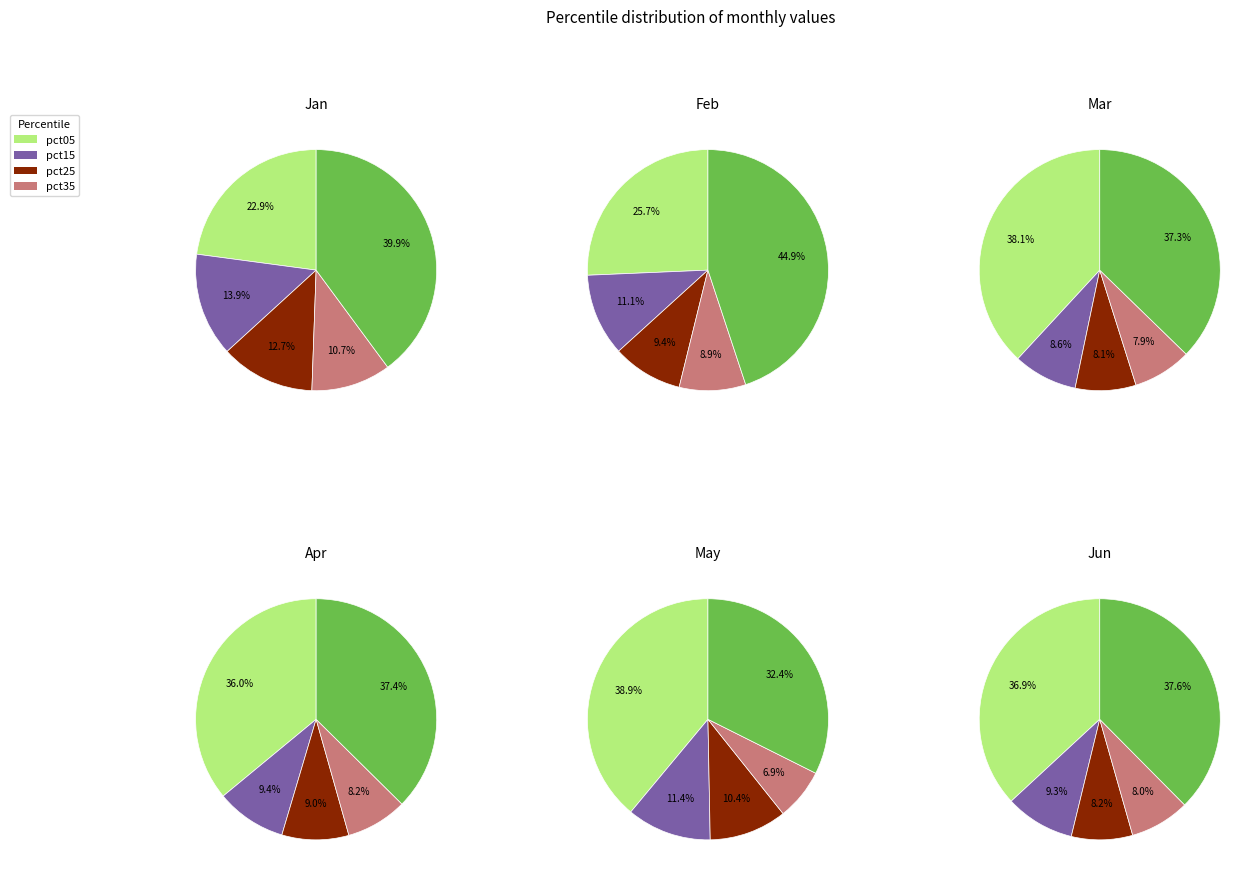

Is it true that 9 is 47% of the pie?

False